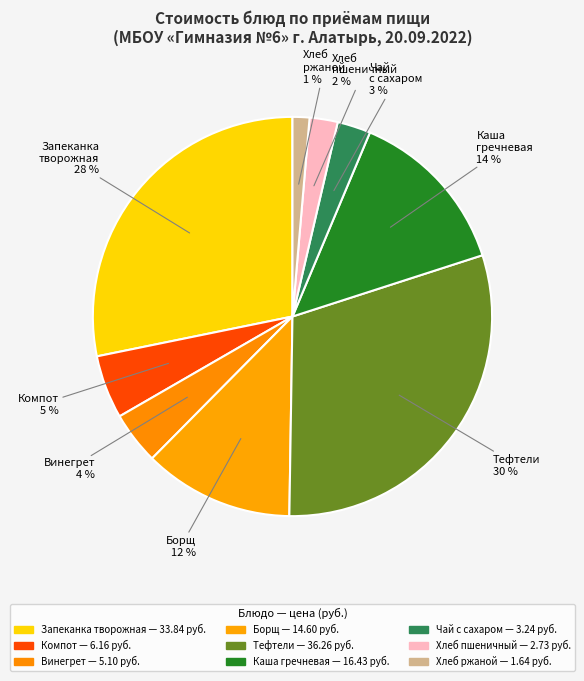

Is there a majority slice in this chart?

No